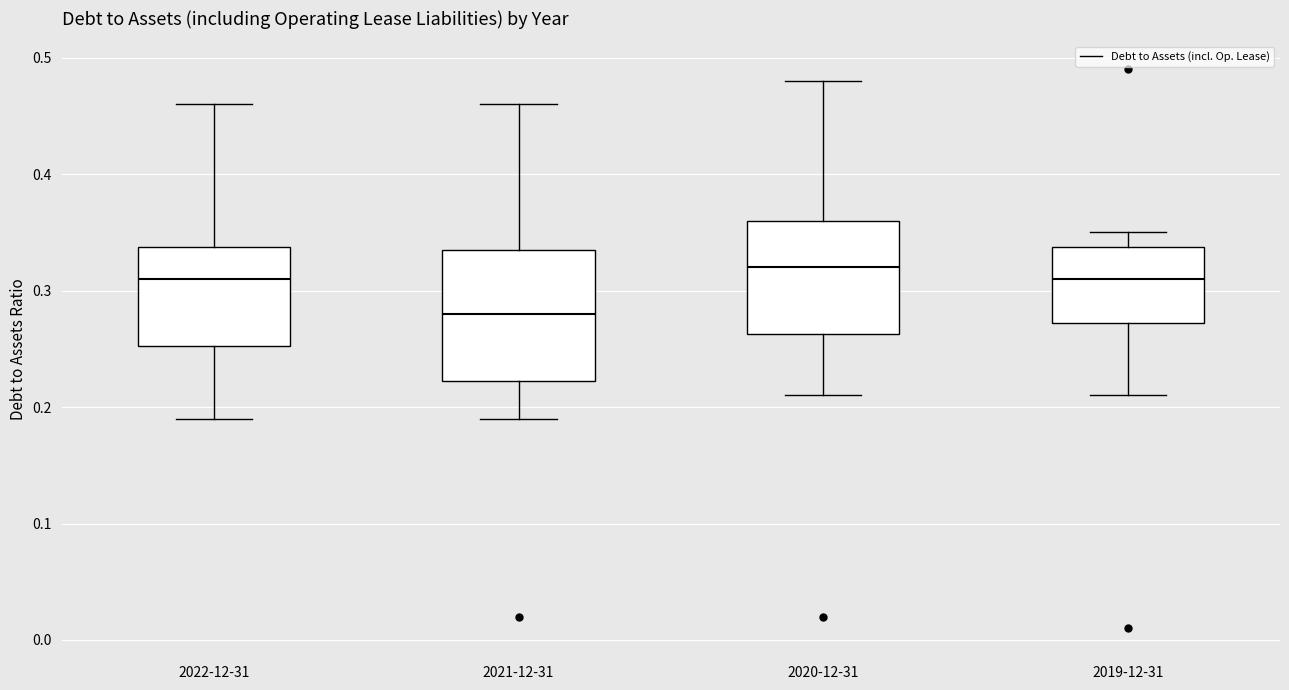

Reading left to right, transcribe this box plot: for each box, give where its median line is, the range the box spans, and where its two whiskers end, as read against the y-axis. The values are not printed on the chart, so give them approximately, as read against the axis.

2022-12-31: median 0.31, box 0.25 to 0.34, whiskers 0.19 to 0.46
2021-12-31: median 0.28, box 0.22 to 0.34, whiskers 0.19 to 0.46
2020-12-31: median 0.32, box 0.26 to 0.36, whiskers 0.21 to 0.48
2019-12-31: median 0.31, box 0.27 to 0.34, whiskers 0.21 to 0.35